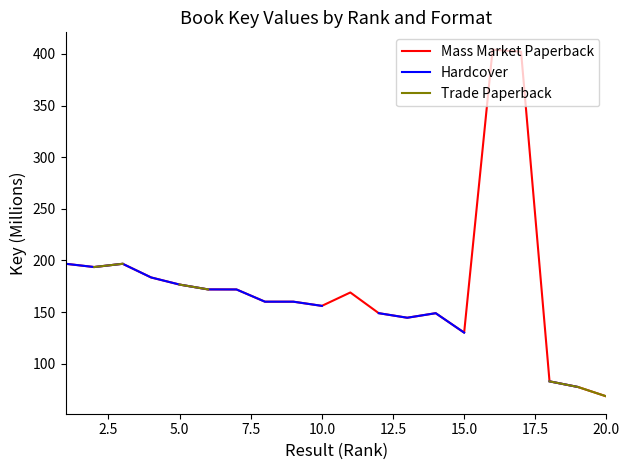

True or false: Mass Market Paperback and Trade Paperback cross at least once.

False